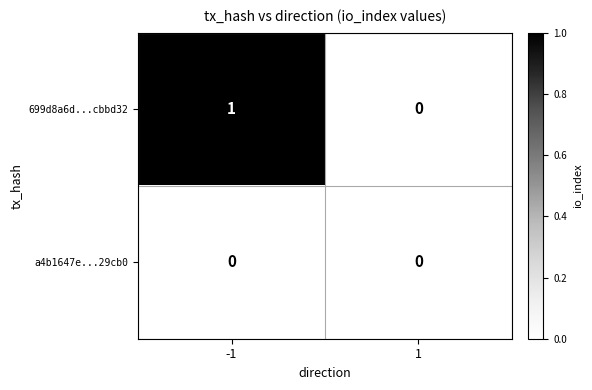

Reading left to right, what are all the values shown in this chart?

699d8a6d...cbbd32: -1=1	1=0
a4b1647e...29cb0: -1=0	1=0